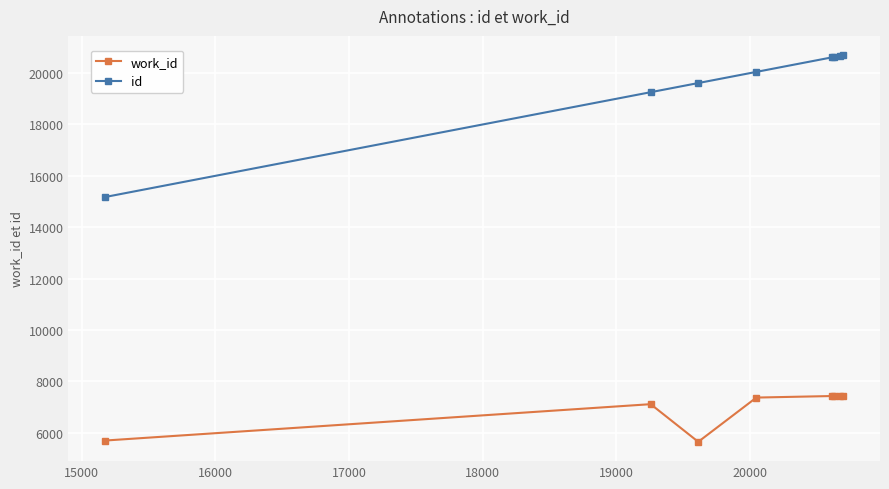

What is the value of the id point at the 8th from the left?

20698